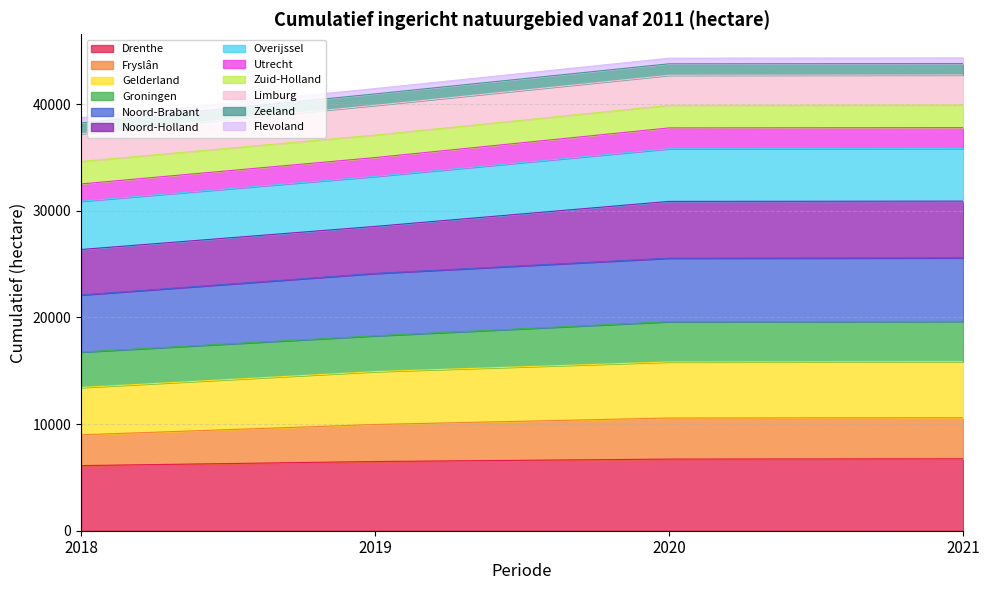

What is the value of the Drenthe point at the 3rd from the left?

6718